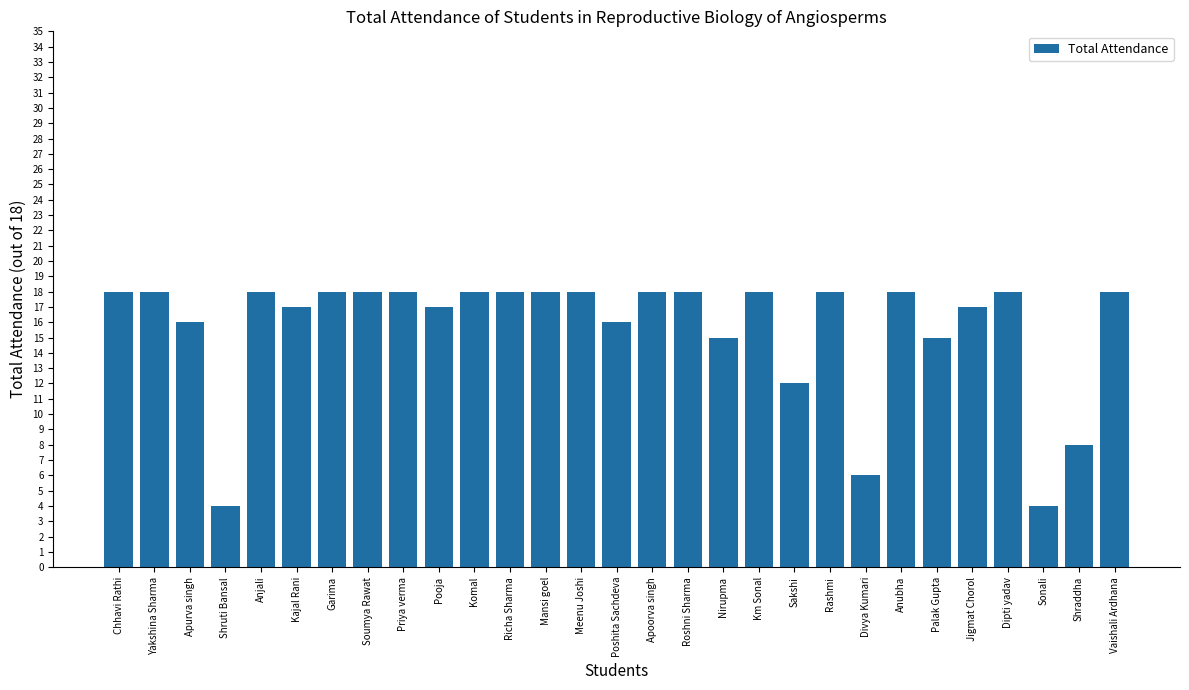

What is the sum of all values?

453